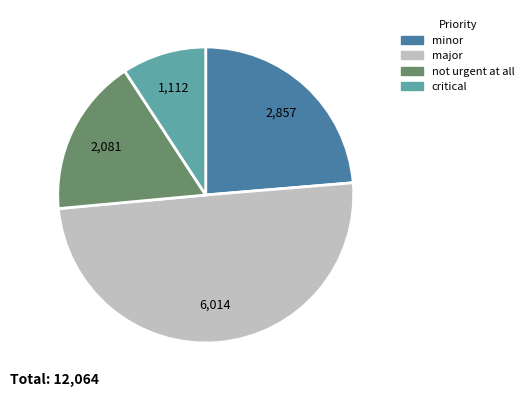

Between minor and not urgent at all, which is larger?

minor